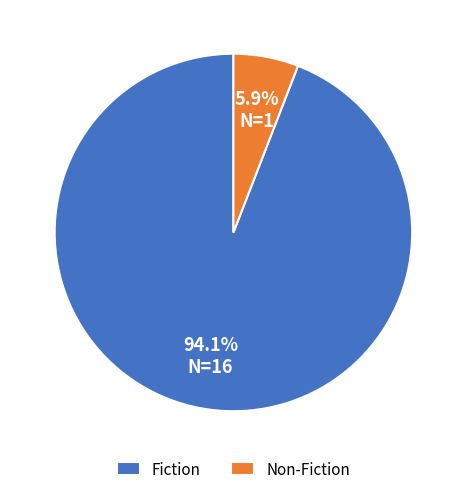

Is there any slice that represents more than half of the pie?

Yes